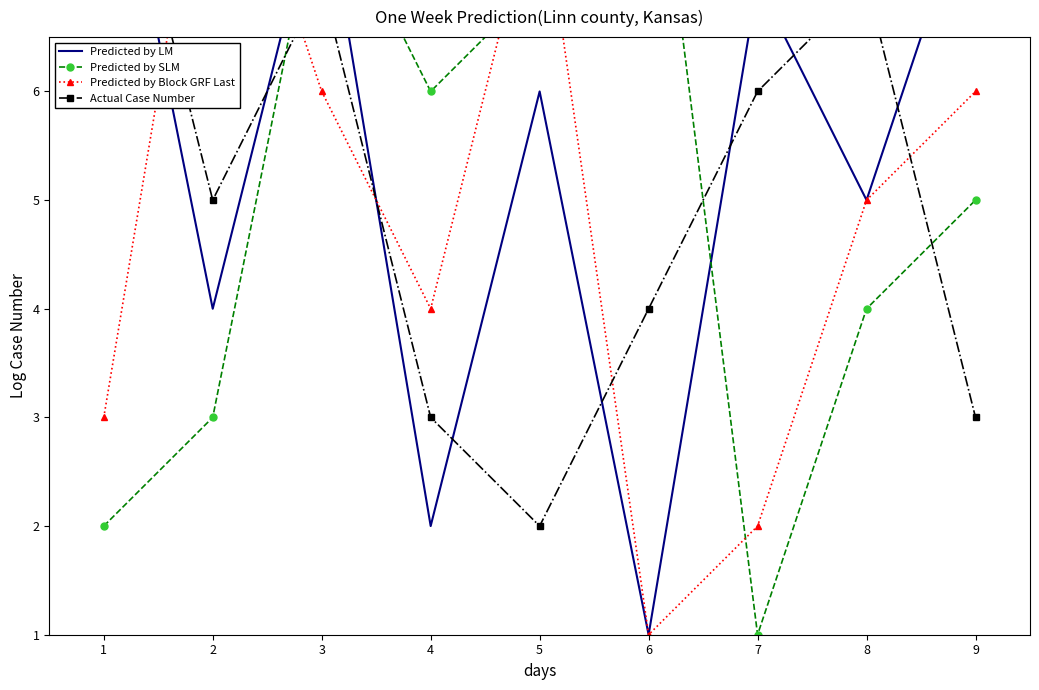

Count the number of data series in this chart.

4